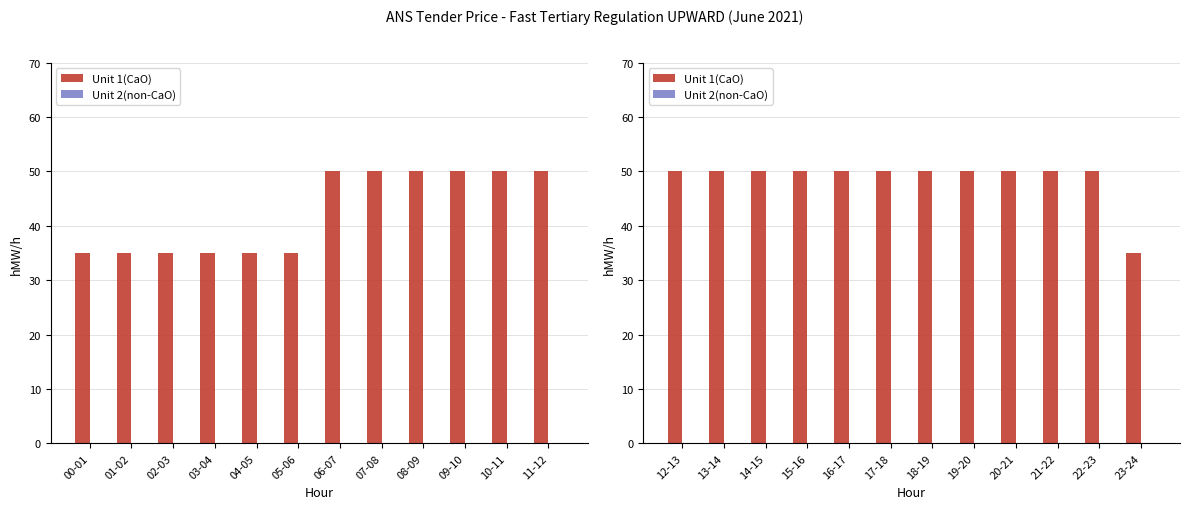

Does the chart contain stacked bars?

No